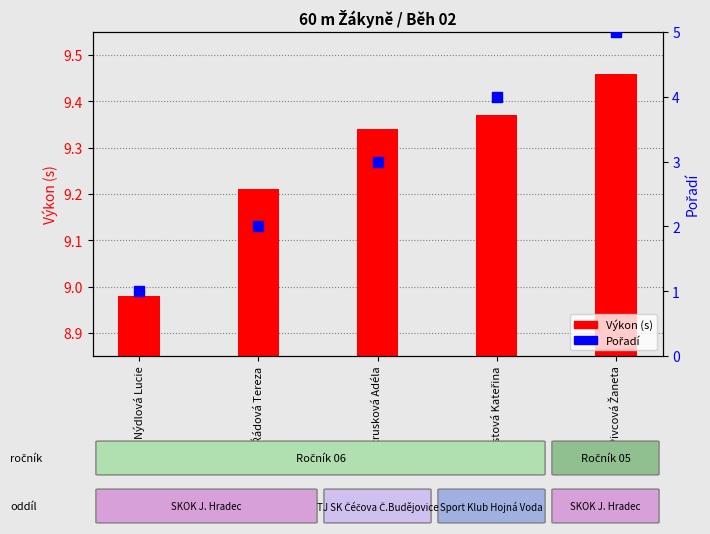

At which category is the sum across all series the highest?

Pivcová Žaneta